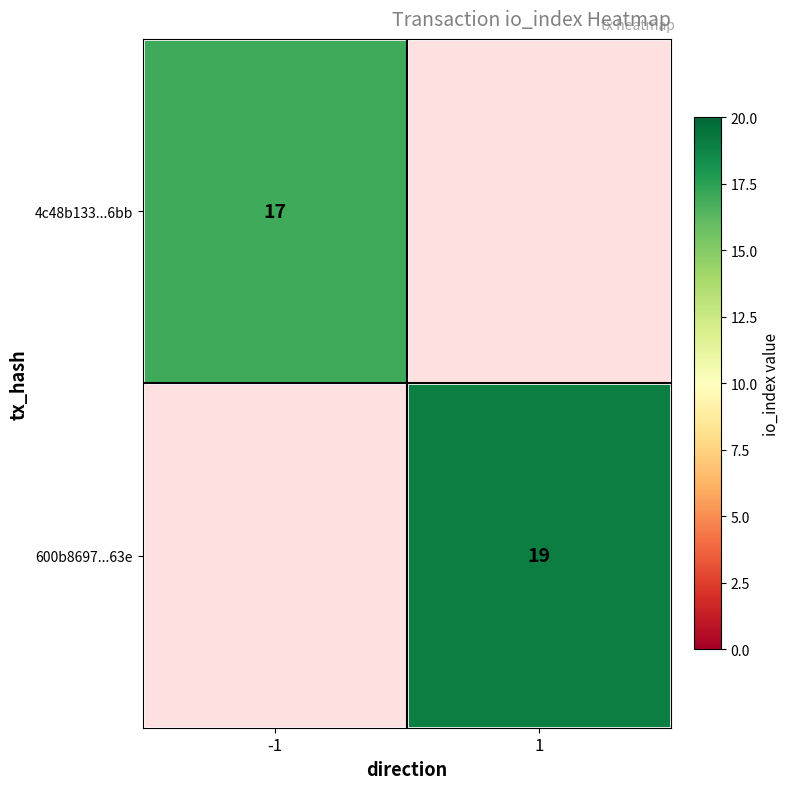

True or false: 600b8697...63e has a value of 13 at 1.

False